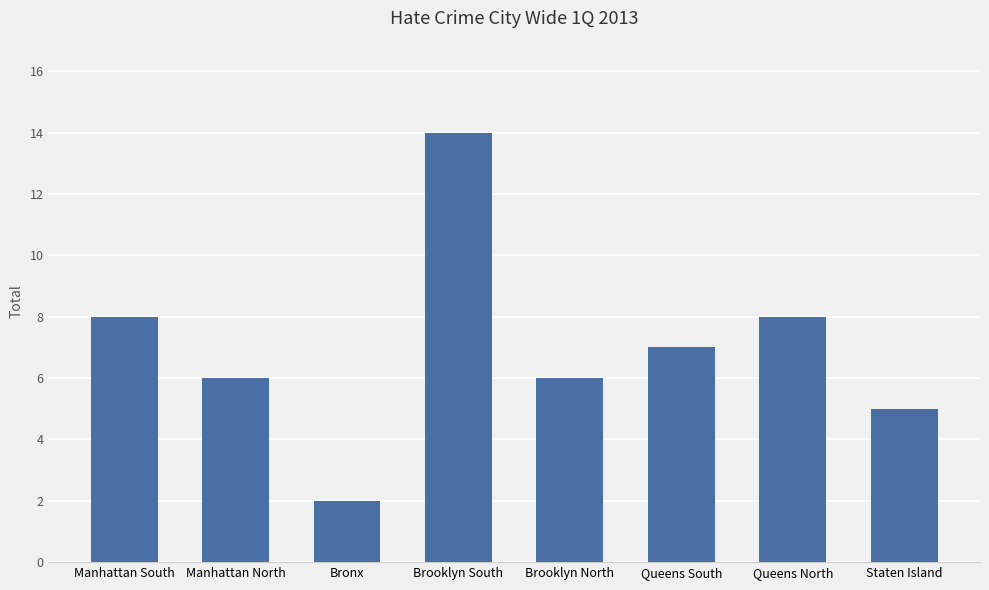

Are the bars horizontal?

No